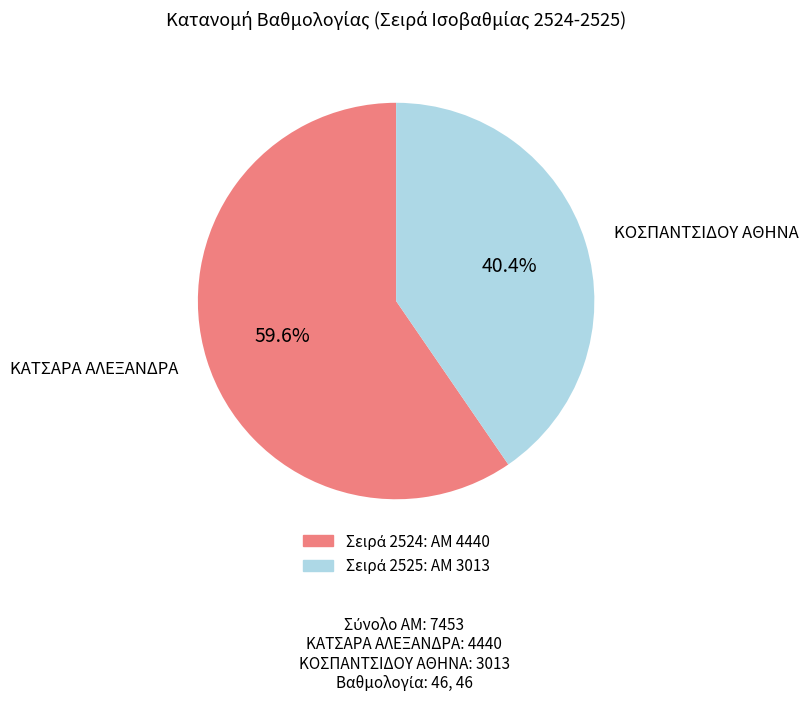

Is there a majority slice in this chart?

Yes